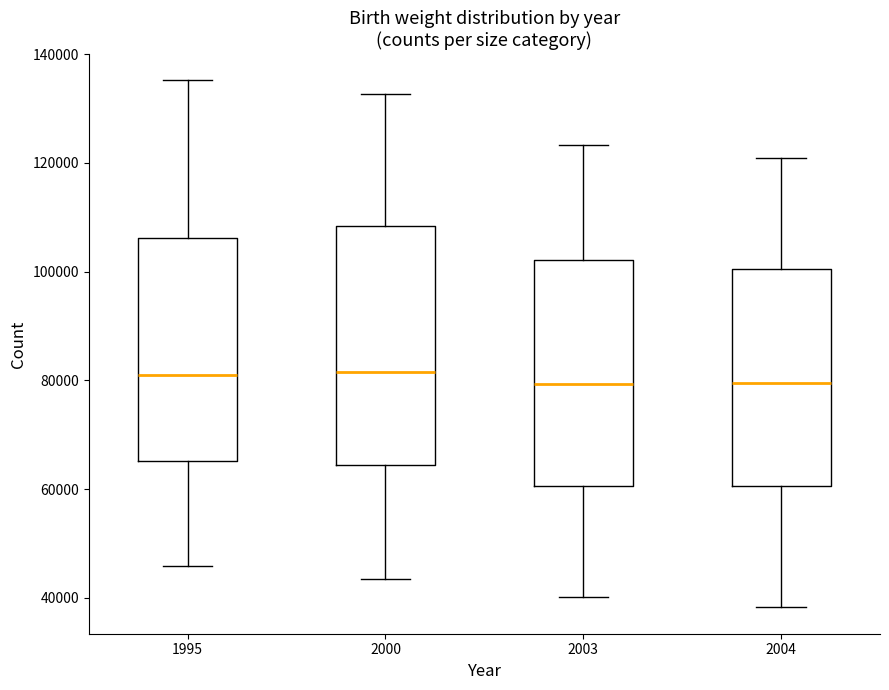

Reading left to right, transcribe this box plot: for each box, give where its median line is, the range the box spans, and where its two whiskers end, as read against the y-axis. The values are not printed on the chart, so give them approximately, as read against the axis.

1995: median 82000, box 66000 to 106000, whiskers 46000 to 136000
2000: median 82000, box 64000 to 108000, whiskers 44000 to 132000
2003: median 80000, box 60000 to 102000, whiskers 40000 to 124000
2004: median 80000, box 60000 to 100000, whiskers 38000 to 120000